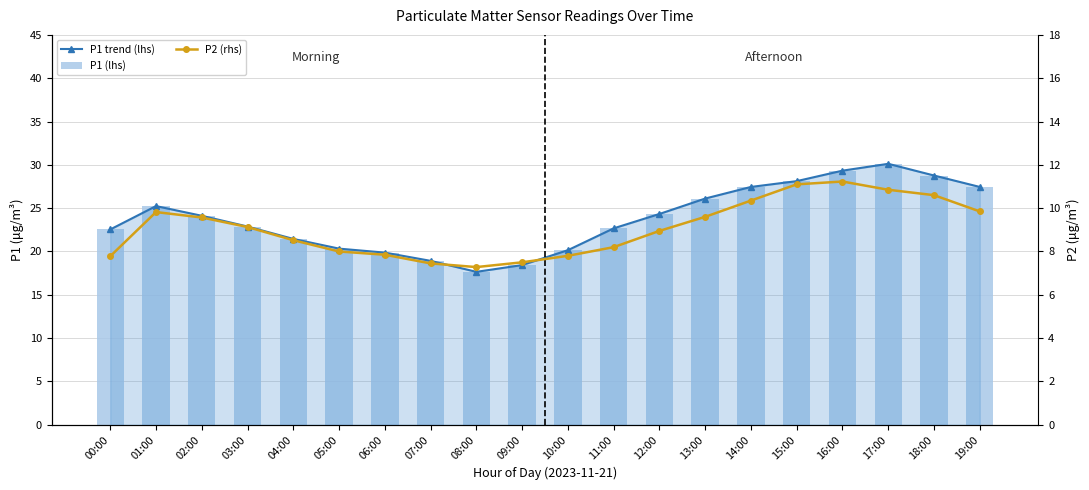

What is the label of the 7th bar from the right?

13:00